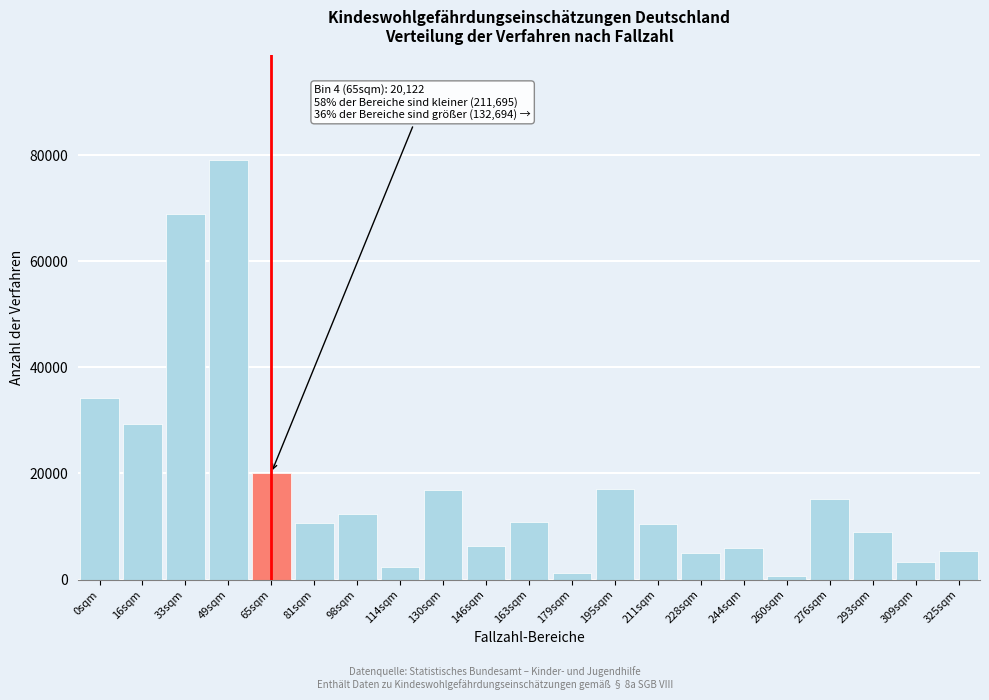

Is it true that the value at 33sqm is 17357?

False